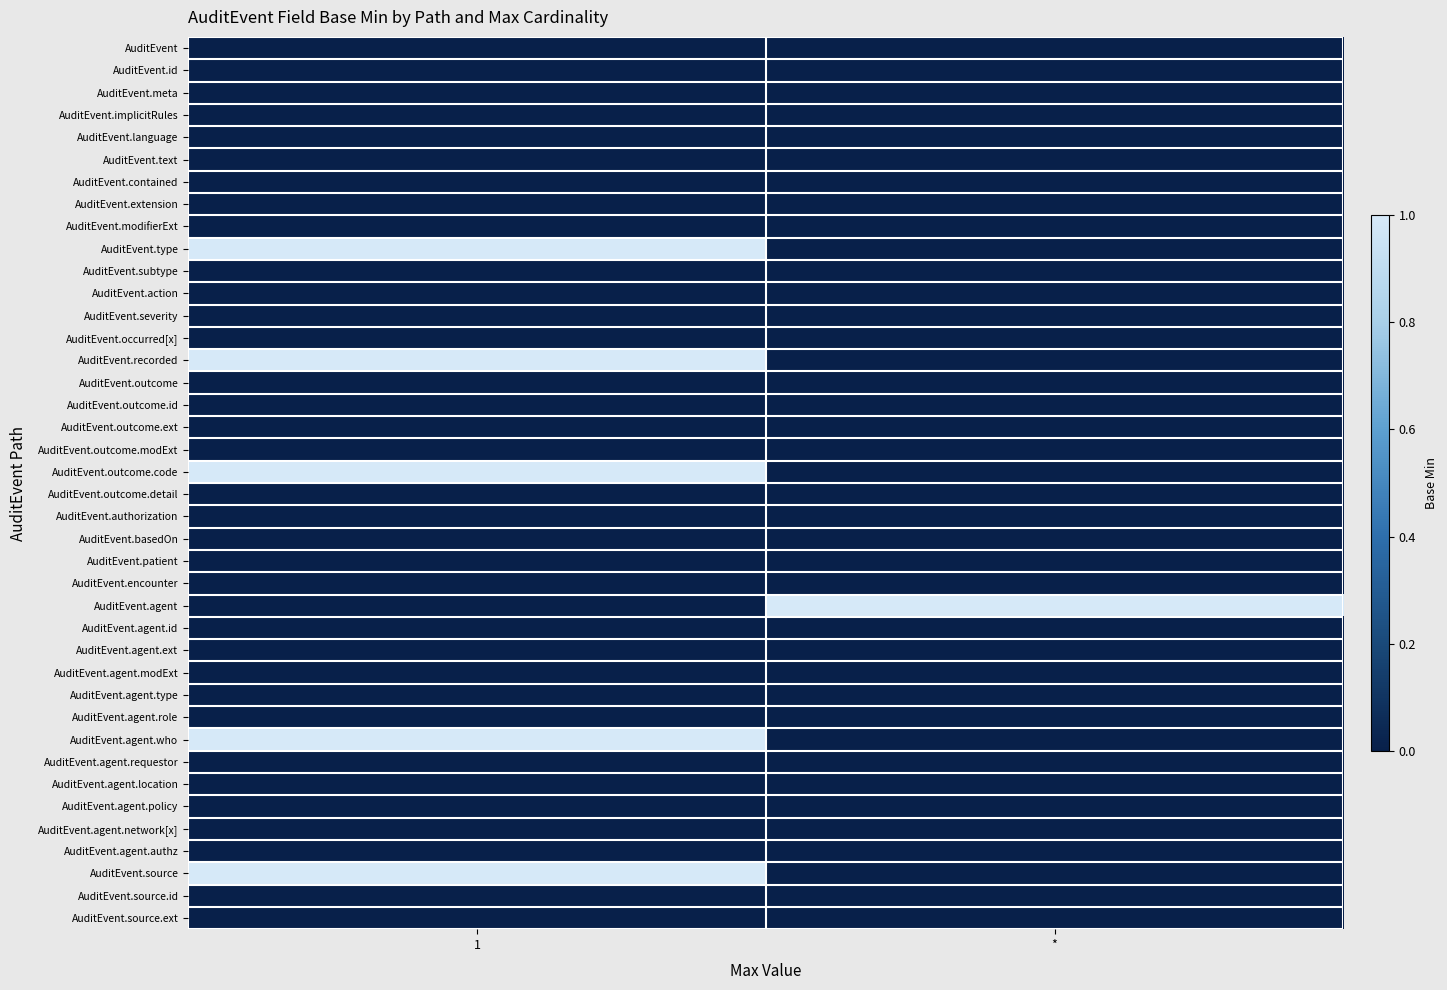

At which category does the chart reach its minimum across all series?

1